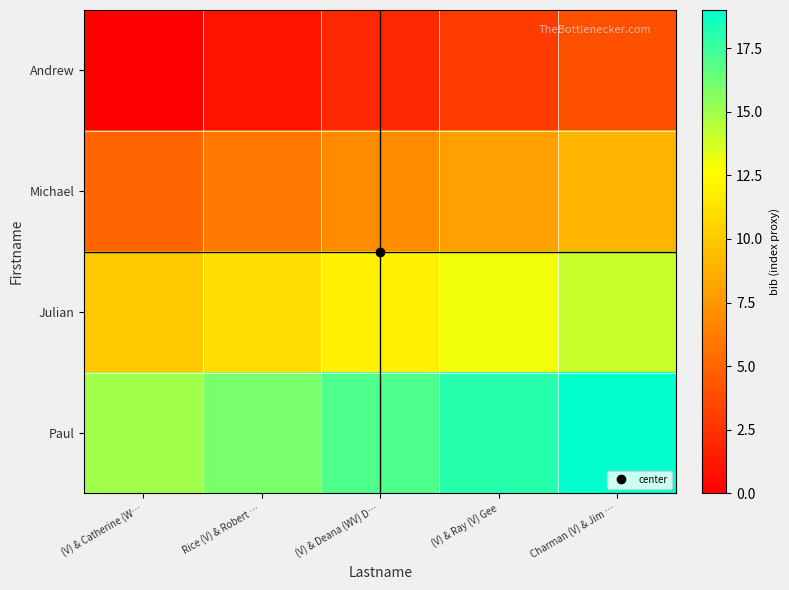

Reading left to right, what are all the values shown in this chart?

Andrew: (V) & Catherine (W…=0	Rice (V) & Robert …=1	(V) & Deana (WV) D…=2	(V) & Ray (V) Gee=3	Charman (V) & Jim …=4
Michael: (V) & Catherine (W…=5	Rice (V) & Robert …=6	(V) & Deana (WV) D…=7	(V) & Ray (V) Gee=8	Charman (V) & Jim …=9
Julian: (V) & Catherine (W…=10	Rice (V) & Robert …=11	(V) & Deana (WV) D…=12	(V) & Ray (V) Gee=13	Charman (V) & Jim …=14
Paul: (V) & Catherine (W…=15	Rice (V) & Robert …=16	(V) & Deana (WV) D…=17	(V) & Ray (V) Gee=18	Charman (V) & Jim …=19